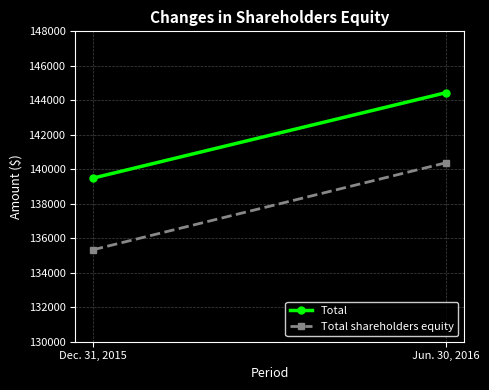

How many values in the Total series are below 144445?

1